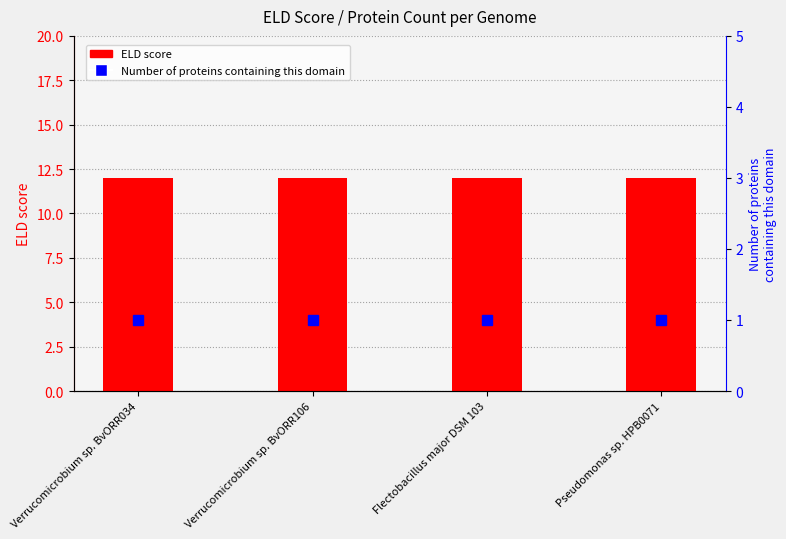

Reading right to left, list all the values displayed in this chart.

ELD score: 12	12	12	12
Number of proteins containing this domain: 1	1	1	1